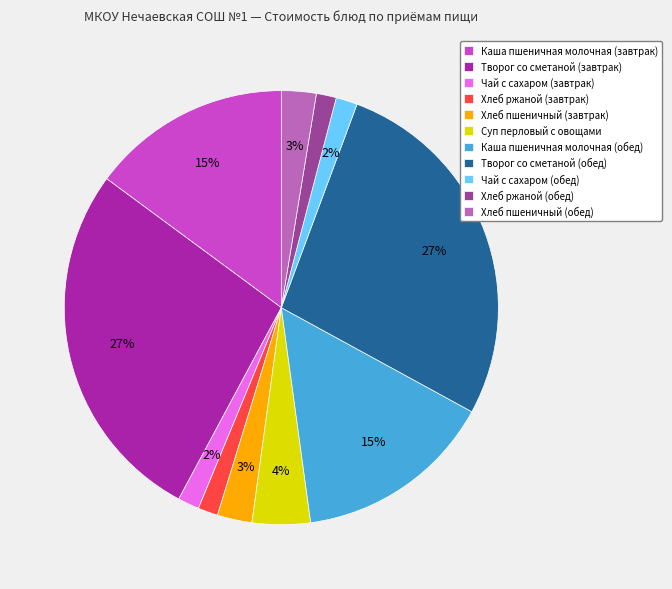

Is Хлеб ржаной (завтрак) the majority of the pie?

No